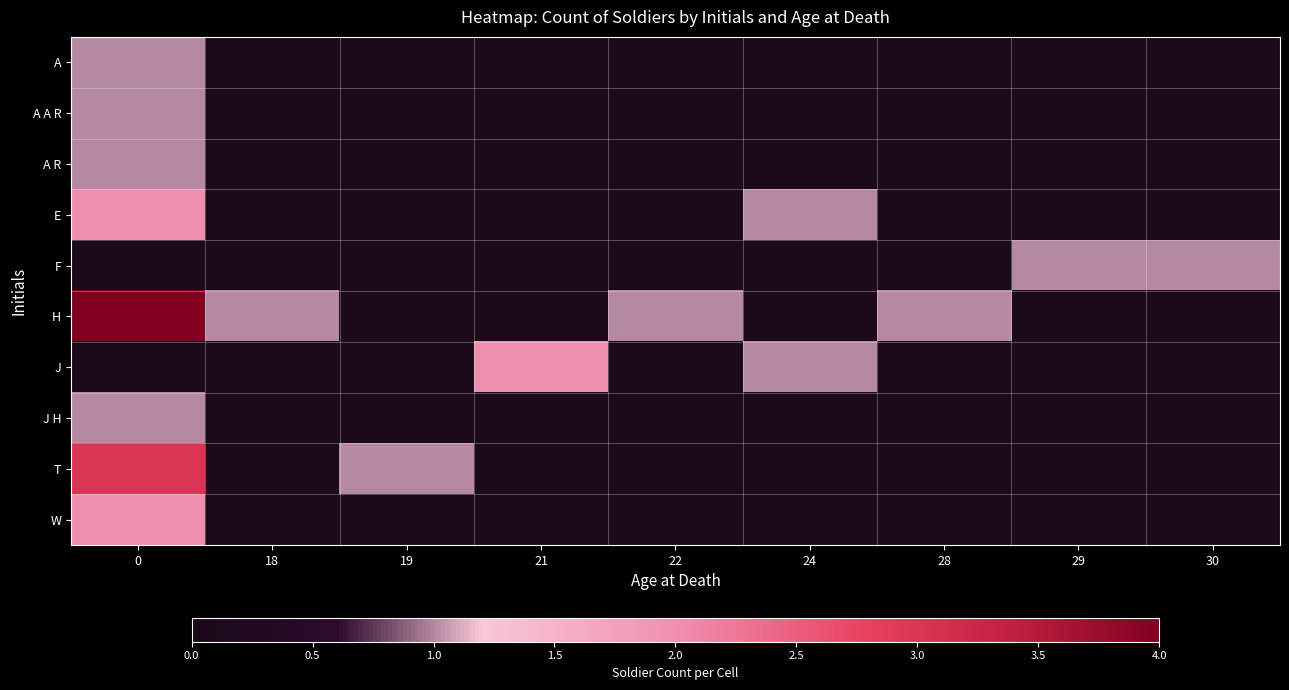

Which series has the largest total across all categories?

H